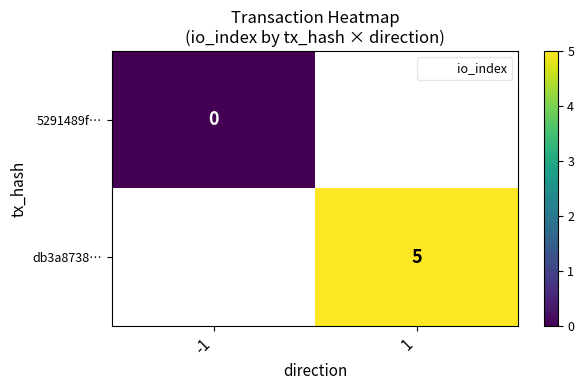

Is the value of db3a8738… at 1 greater than the value of 5291489f… at 1?

No